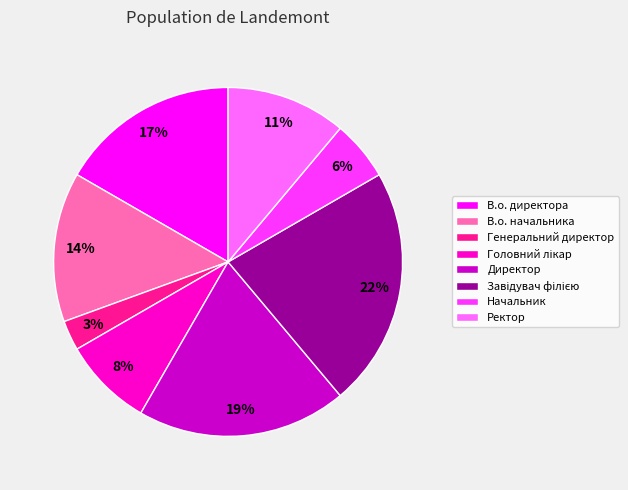

Count the number of slices in the pie.

8